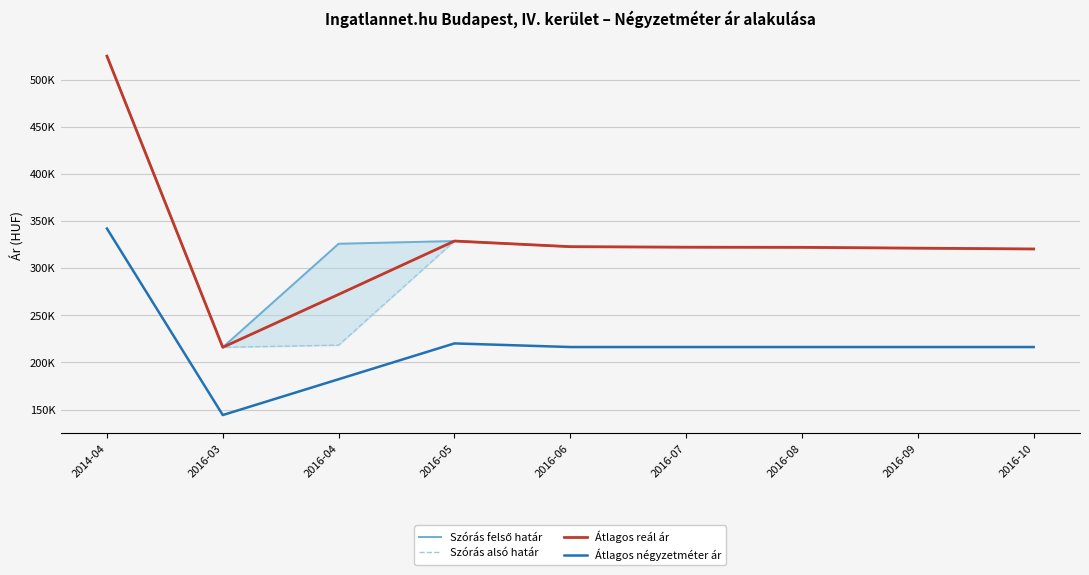

Which label corresponds to the largest value in the chart?

2014-04